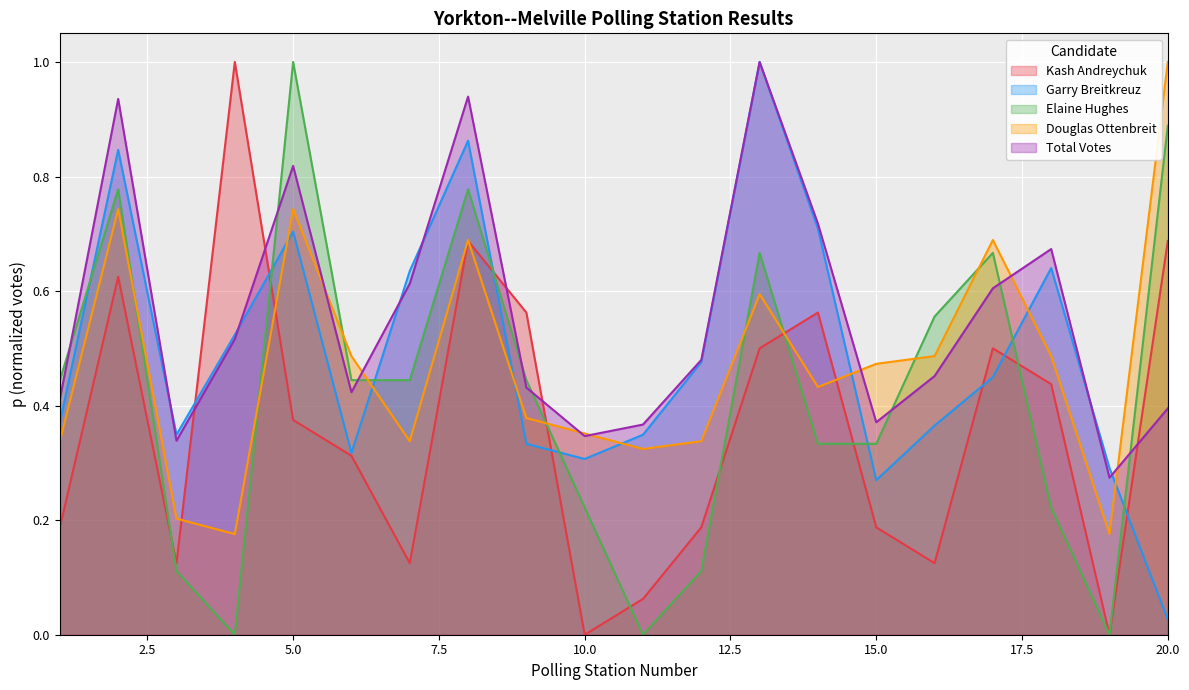

How many times do Douglas Ottenbreit and Elaine Hughes cross each other?

9